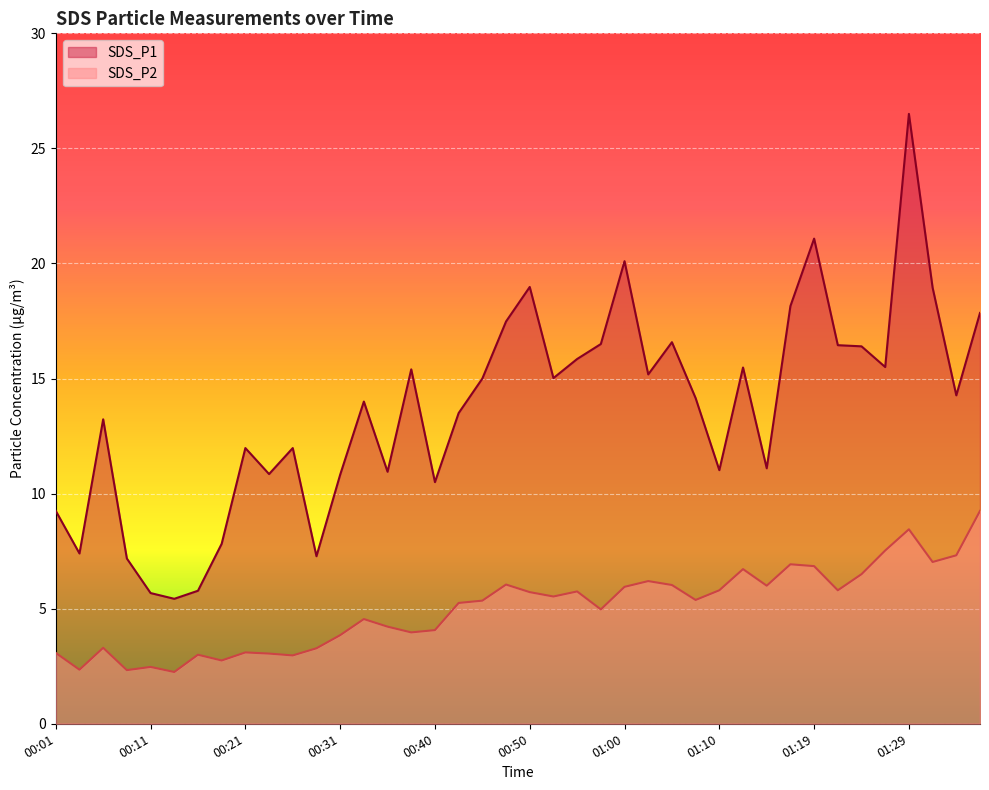

Which has a higher value, 00:36 or 01:17?

01:17